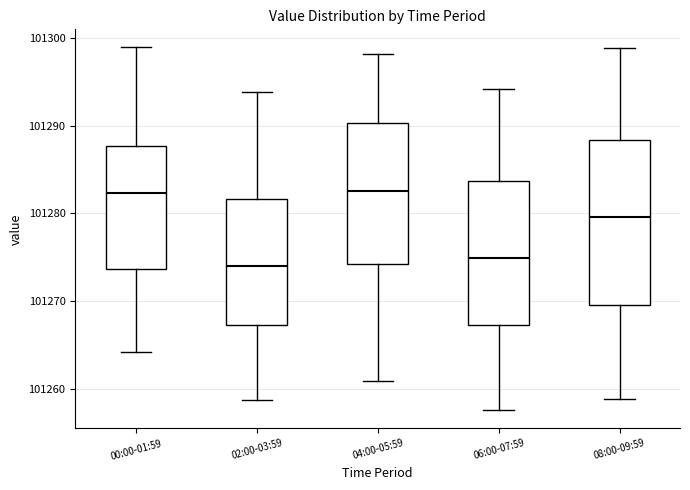

Reading left to right, read every box against the y-axis: the position of its median line, the range the box covers, and the ends of its whiskers. The values are not printed on the chart, so give them approximately, as read against the axis.

00:00-01:59: median 101282, box 101274 to 101288, whiskers 101264 to 101299
02:00-03:59: median 101274, box 101267 to 101282, whiskers 101259 to 101294
04:00-05:59: median 101283, box 101274 to 101290, whiskers 101261 to 101298
06:00-07:59: median 101275, box 101267 to 101284, whiskers 101258 to 101294
08:00-09:59: median 101280, box 101270 to 101288, whiskers 101259 to 101299